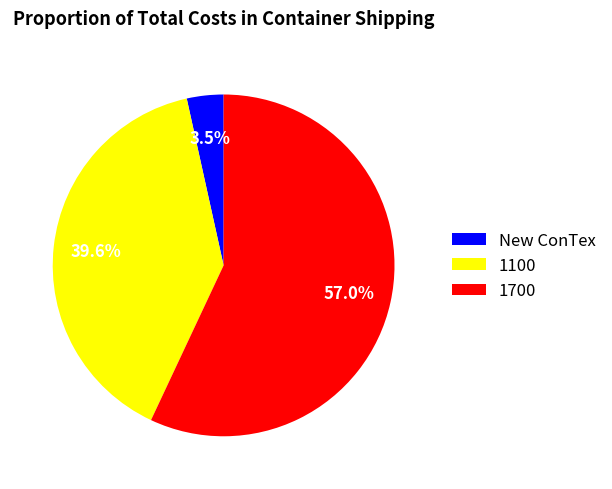

What is the largest slice in the pie chart?

1700